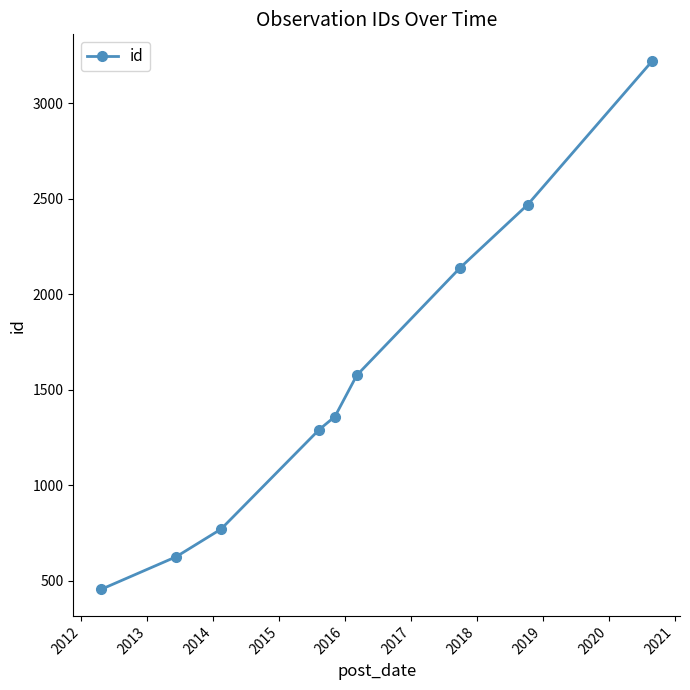

Reading left to right, list all the values displayed in this chart.

455	626	771	1292	1360	1576	2140	2469	3222